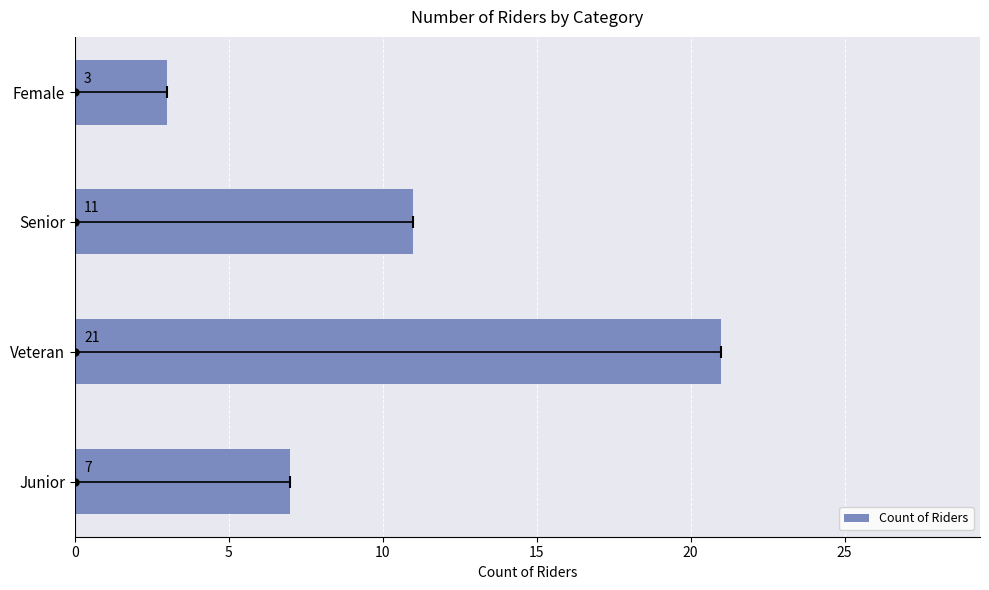

At which category does the chart reach its peak across all series?

Veteran